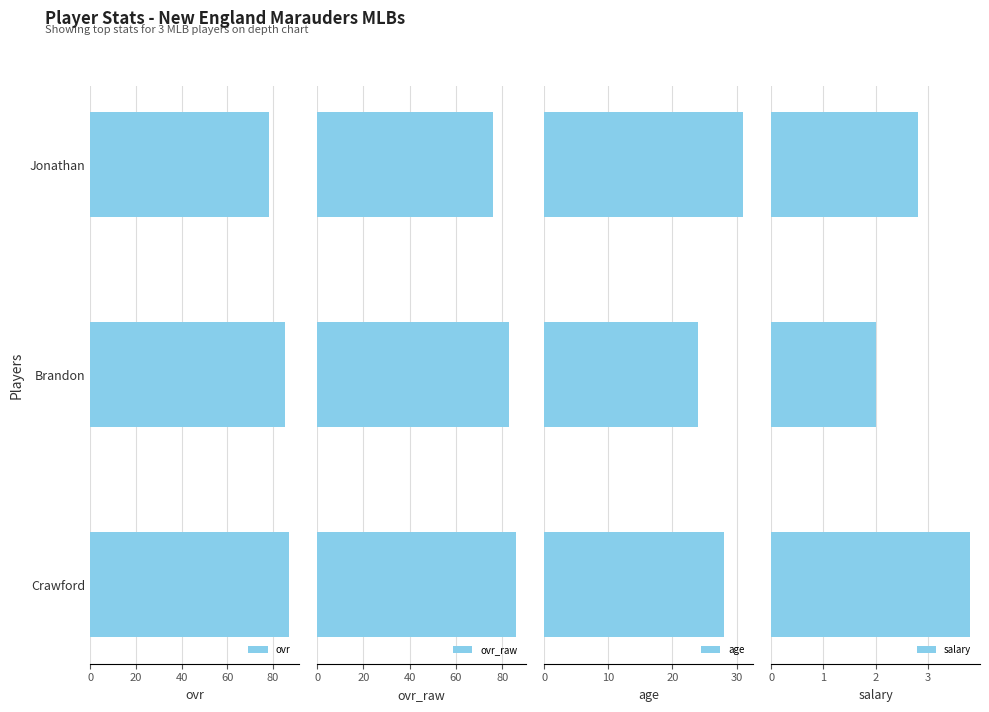

What is the sum of all ovr_raw values?

245